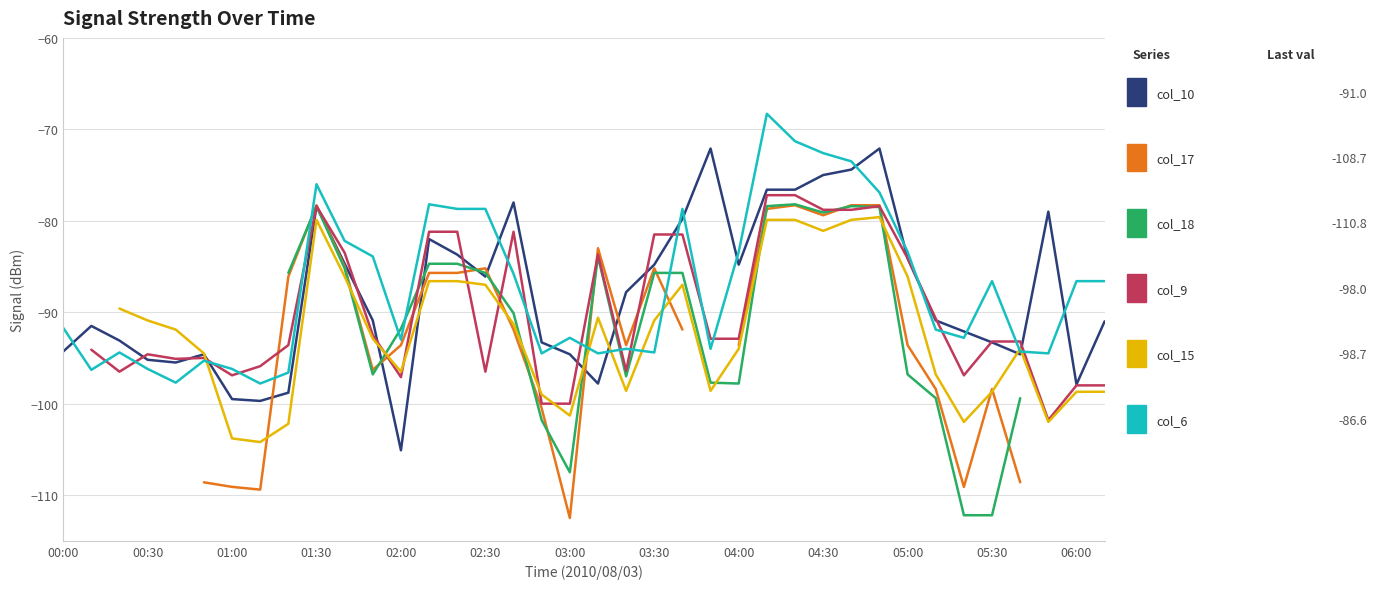

True or false: col_17 (1.845) has more than 2 points higher than both neighbors.

True